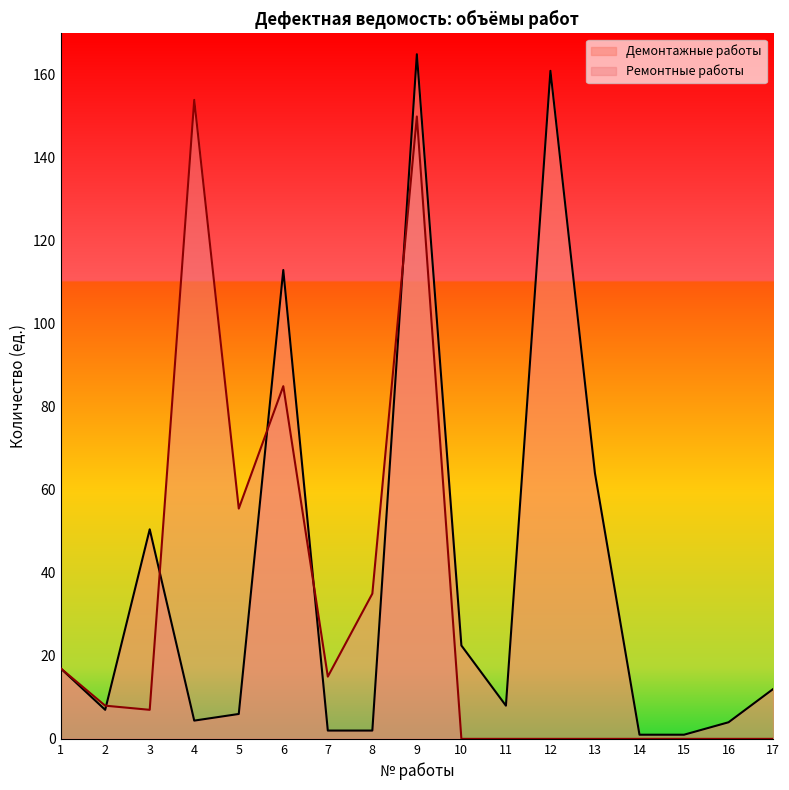

What is the total value across all series at 10?

22.5